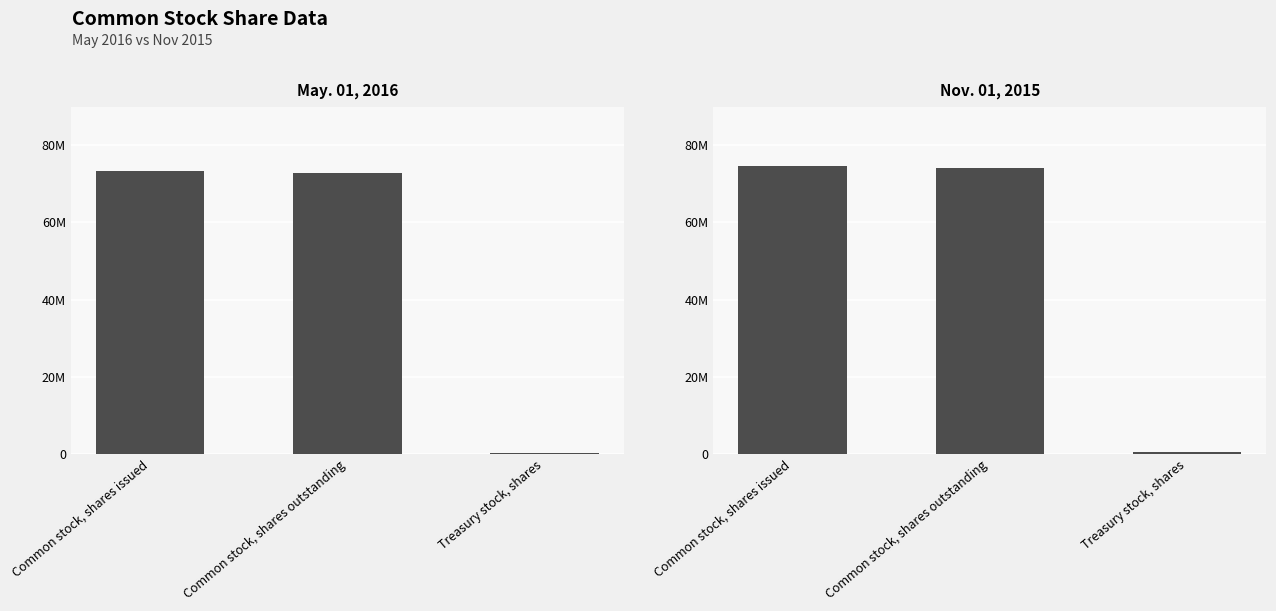

What is the label of the 3rd bar from the right?

Common stock, shares issued